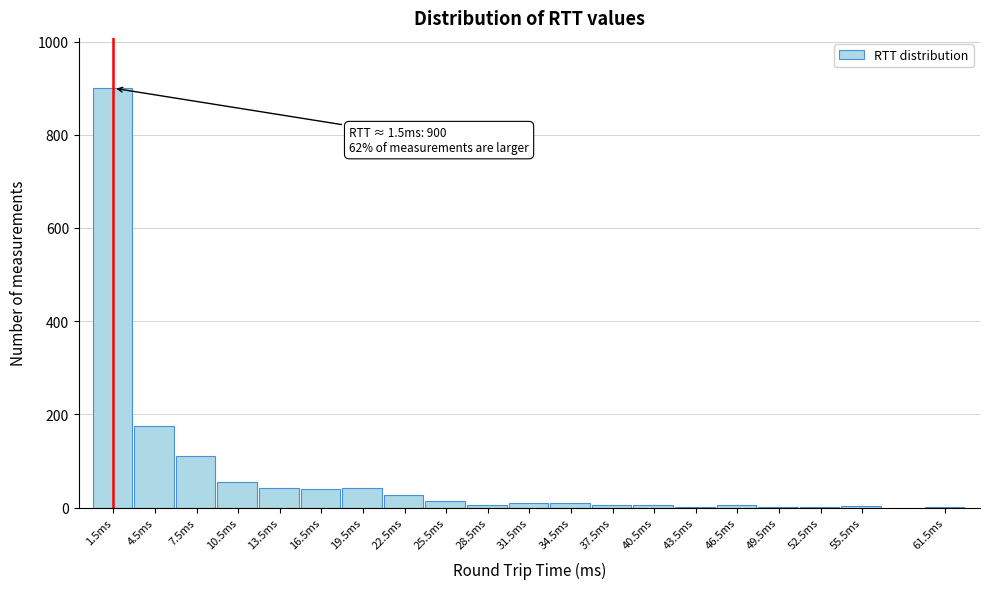

The chart shows a value of 6 at 28.5ms. True or false?

True